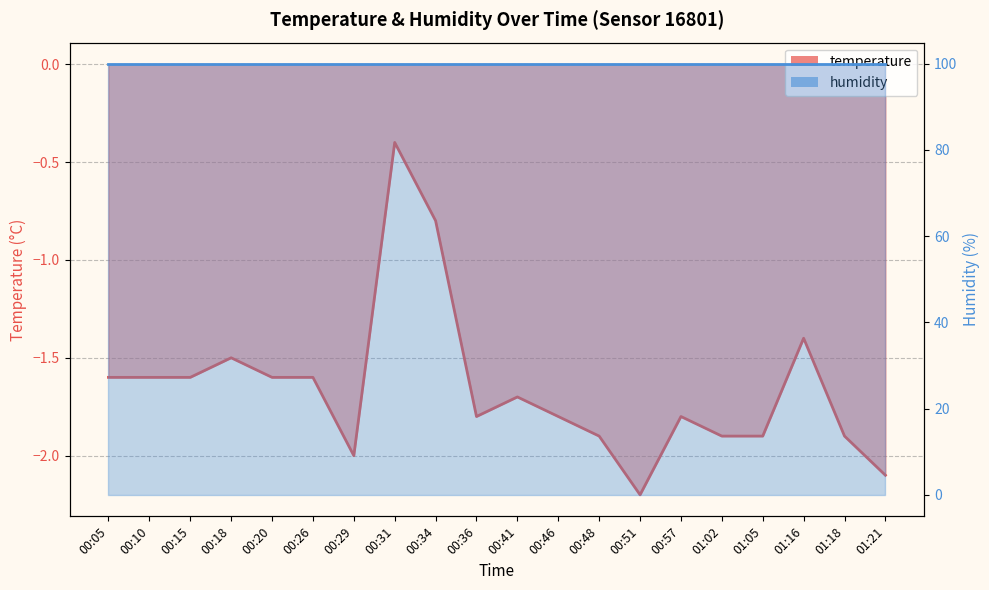

What value does the data have at 00:29?

-2.0